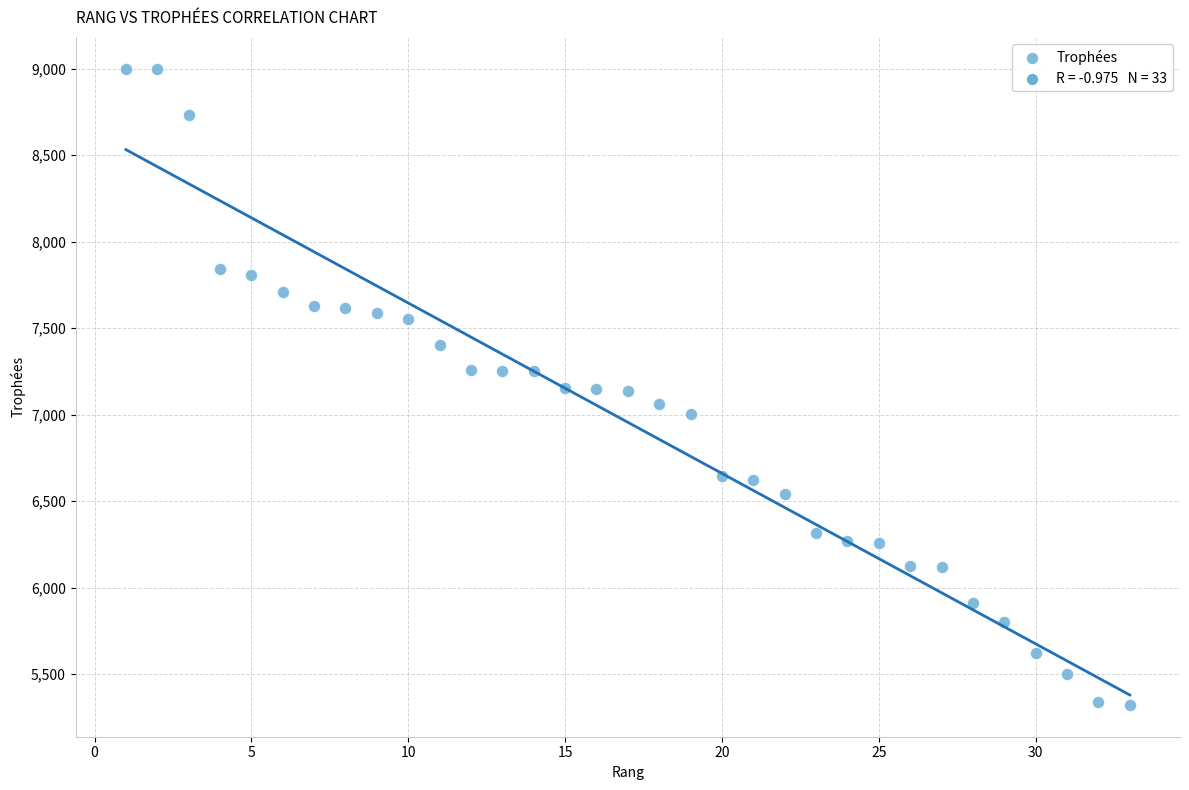

What is the range of Y values (max minus min)?

3678